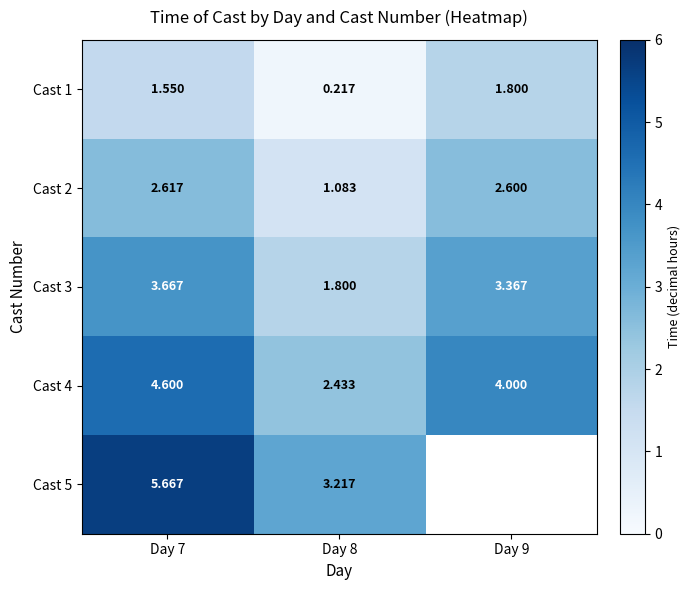

Between Day 7 and Day 9, which is larger?

Day 9